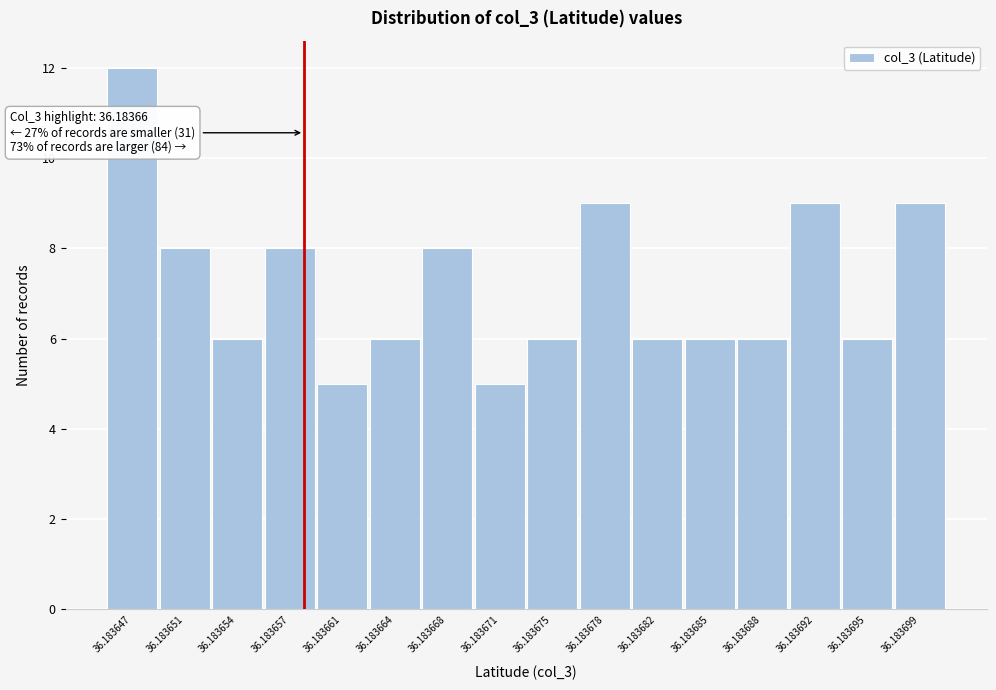

Reading left to right, list all the values displayed in this chart.

12	8	6	8	5	6	8	5	6	9	6	6	6	9	6	9